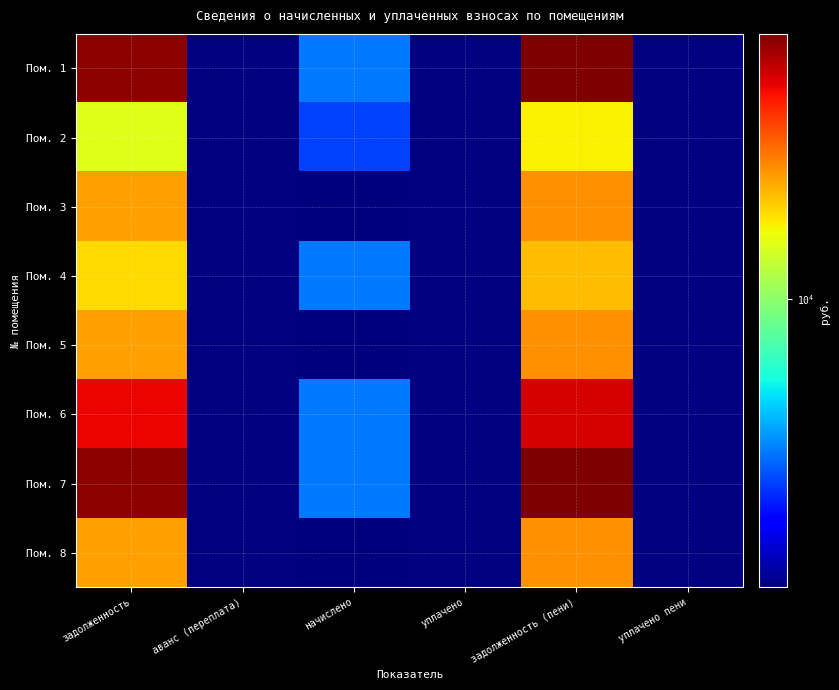

At задолженность (пени), list the series in order from largest to smallest.

Пом. 1, Пом. 7, Пом. 6, Пом. 3, Пом. 5, Пом. 8, Пом. 4, Пом. 2